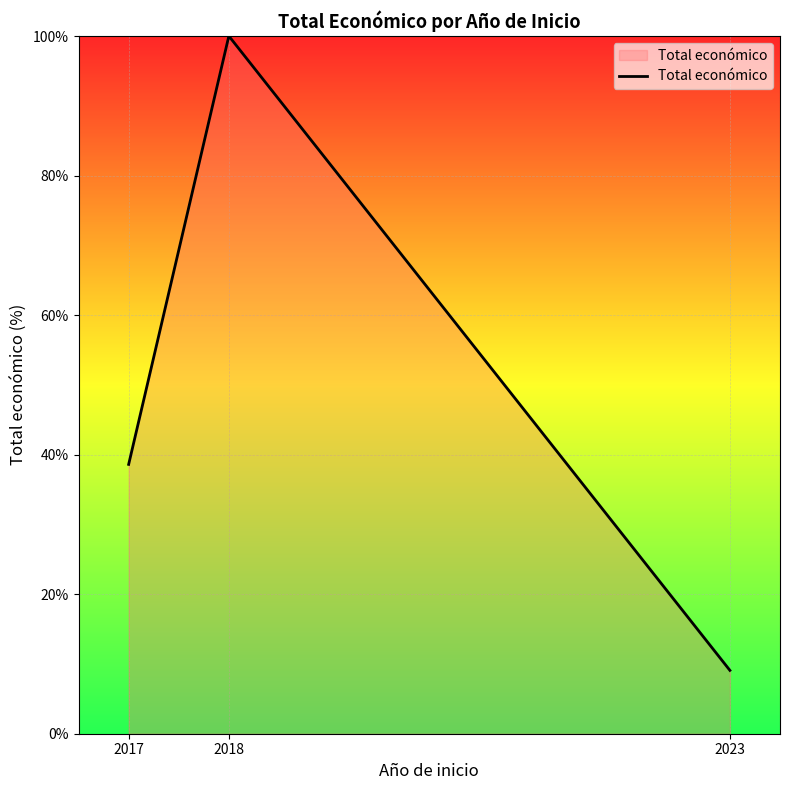

What is the sum of all values?

147.7